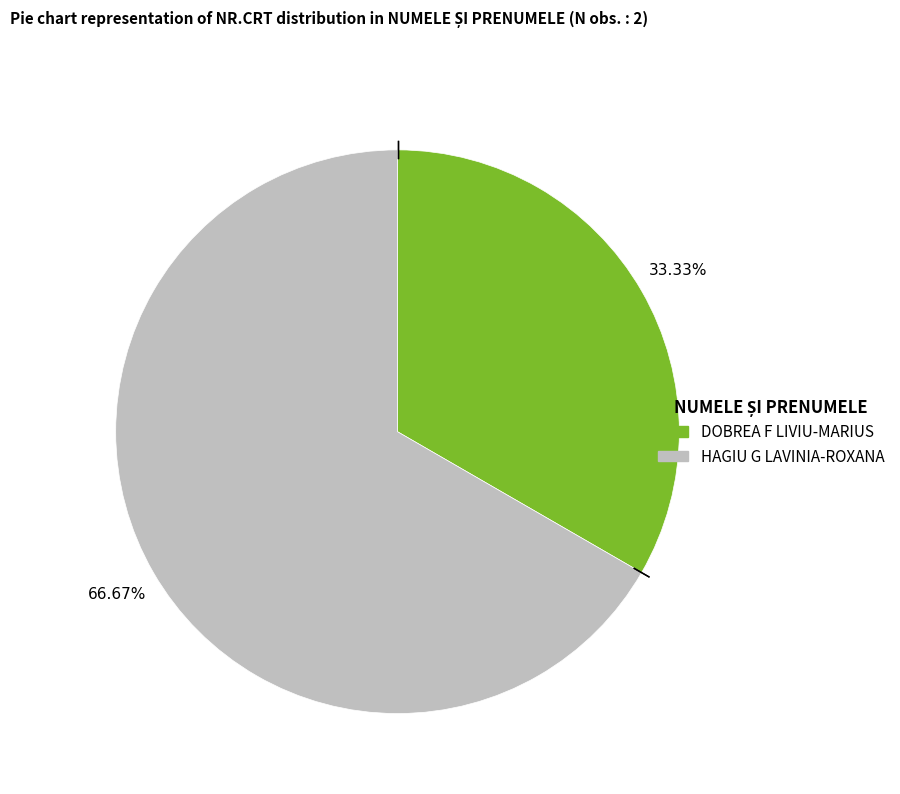

To the nearest percent, what is the combined percentage of HAGIU G LAVINIA-ROXANA and DOBREA F LIVIU-MARIUS?

100%